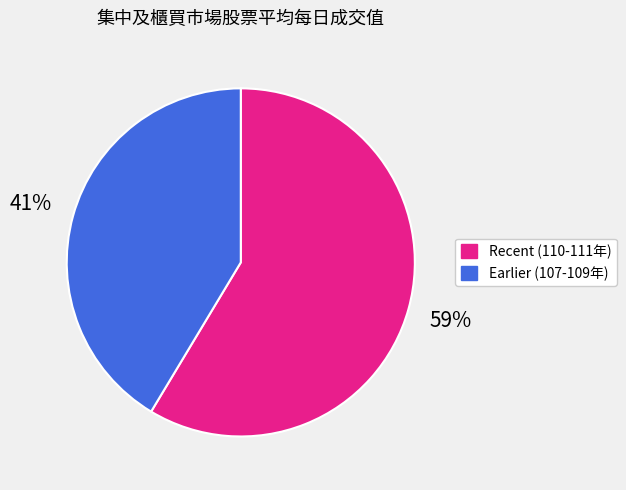

Combined, do Recent (110-111年) and Earlier (107-109年) account for over 50%?

Yes